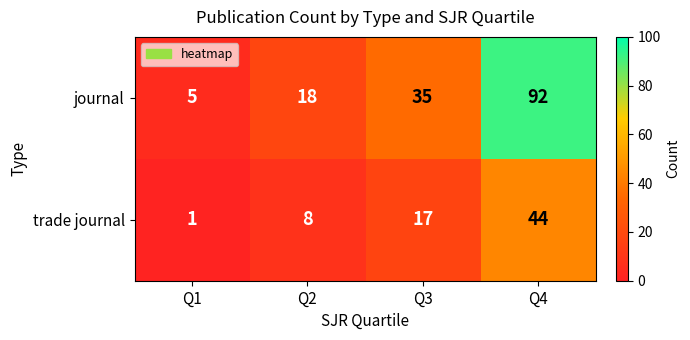

What is the difference between the trade journal values at Q2 and Q4?

36